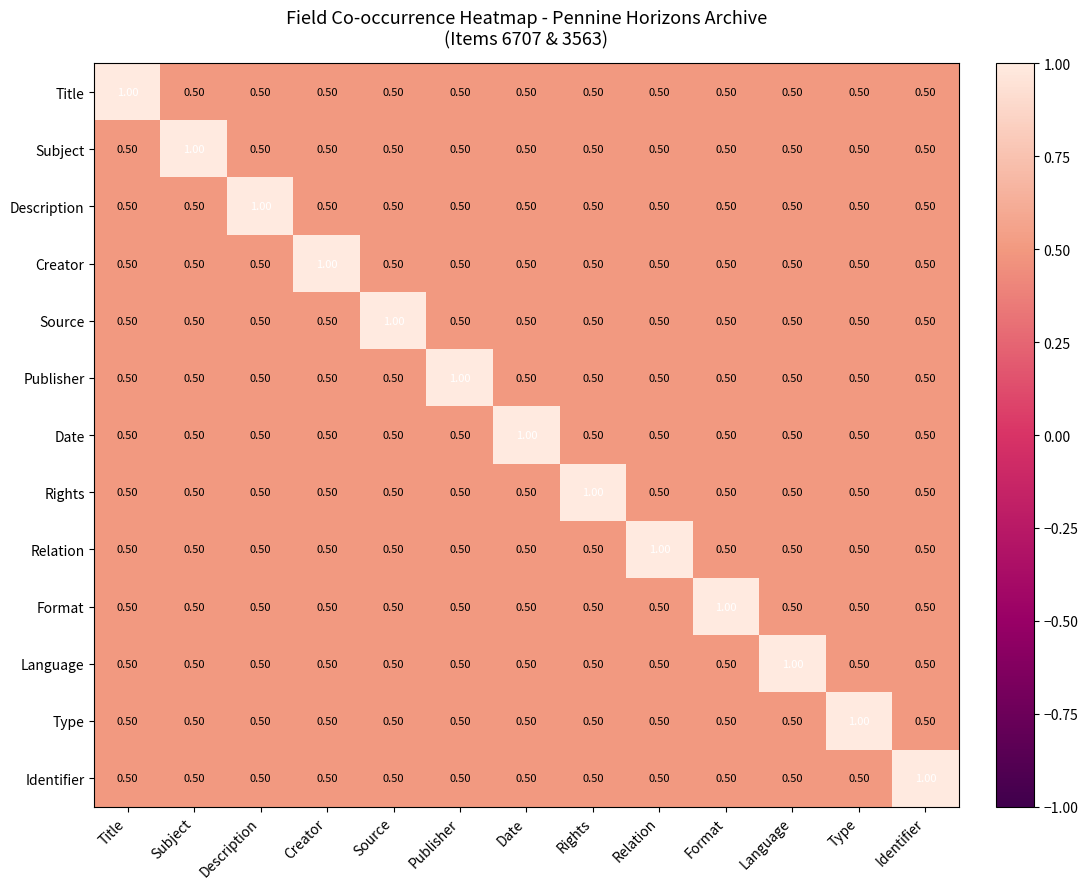

At which label does Type reach its peak?

Type